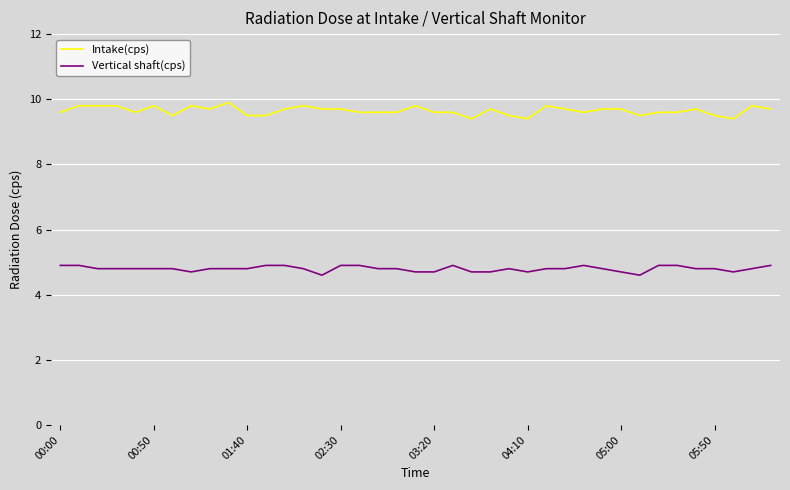

Which series has the widest spread of values?

Intake(cps)